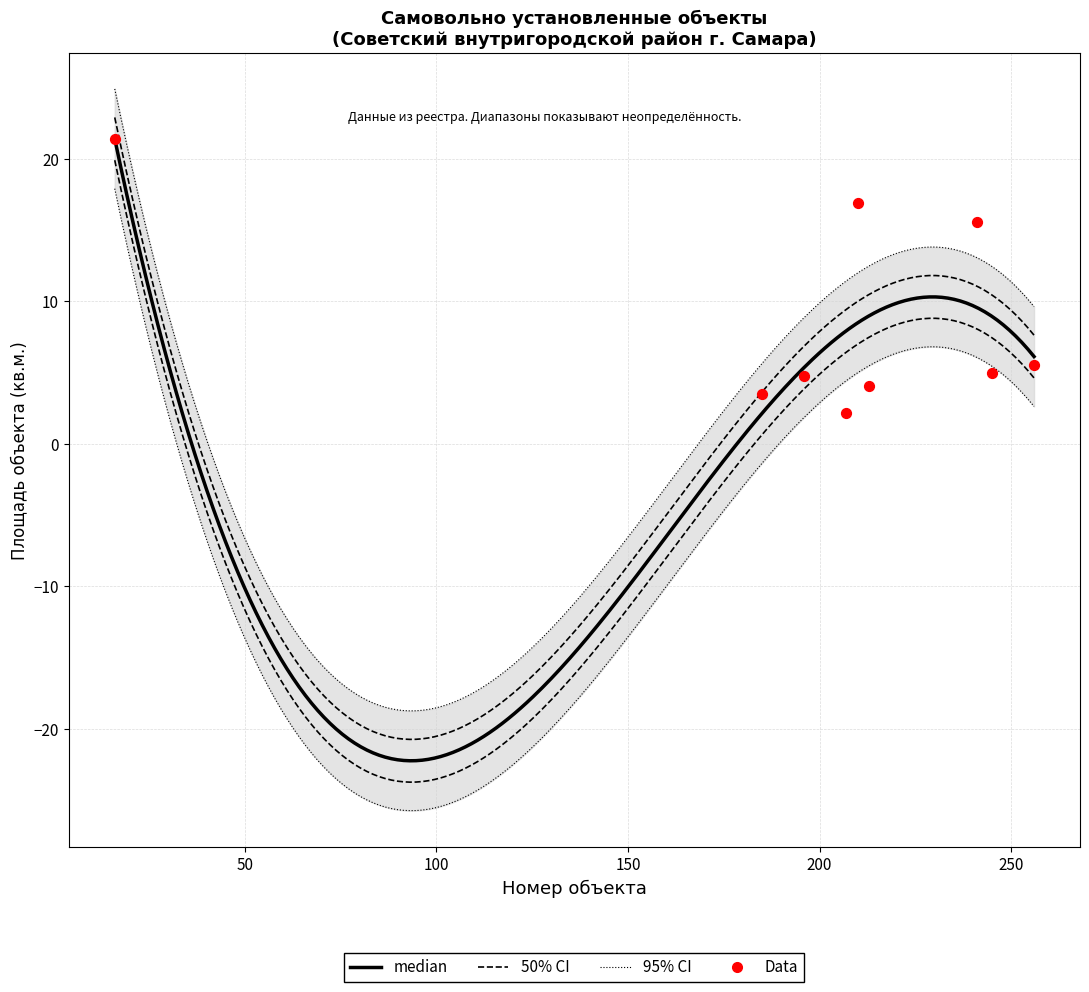

What is the change in value from 213 to 241?

+11.5